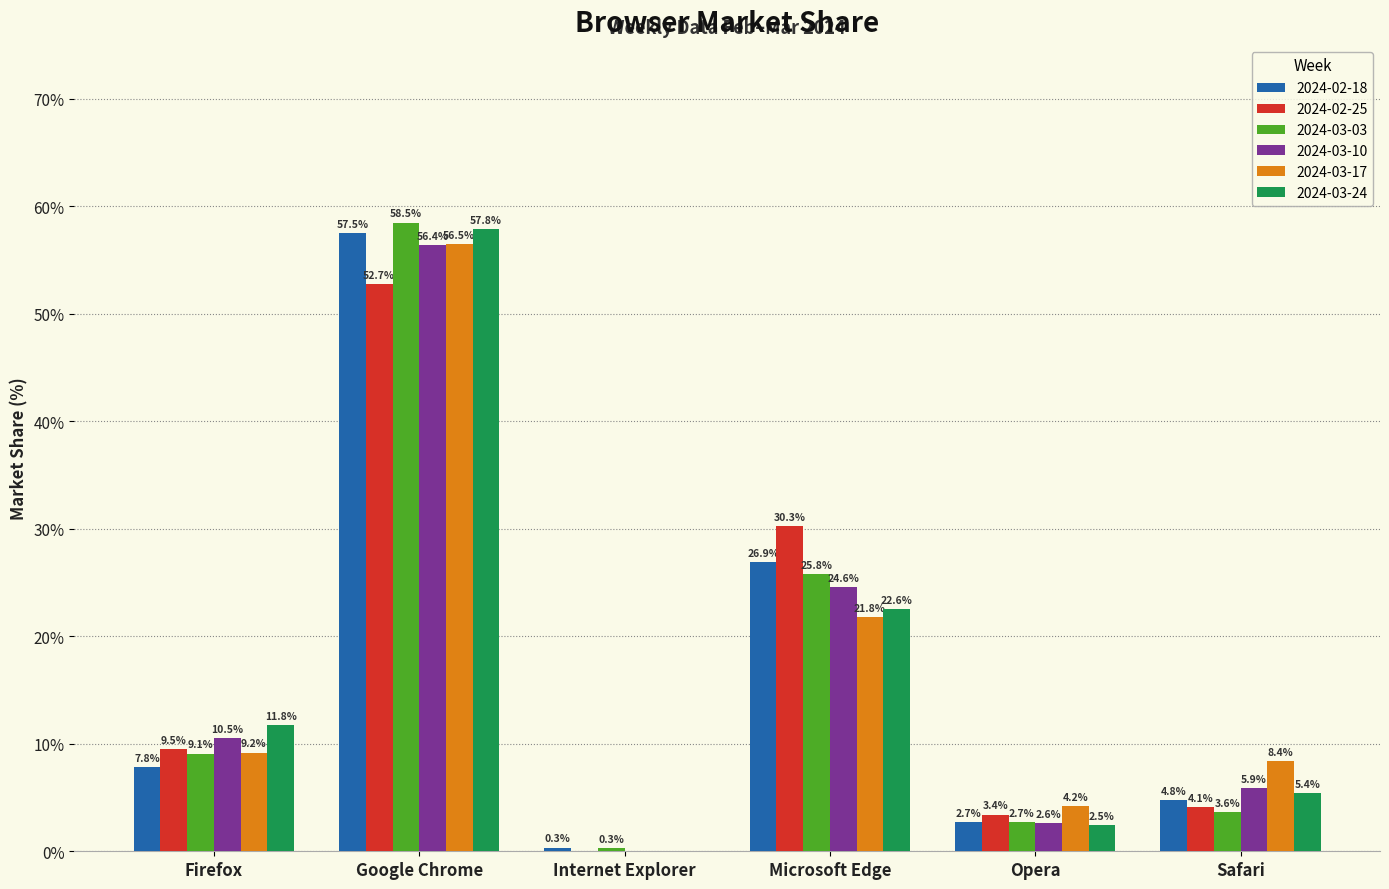

What is the greatest value displayed?

58.5